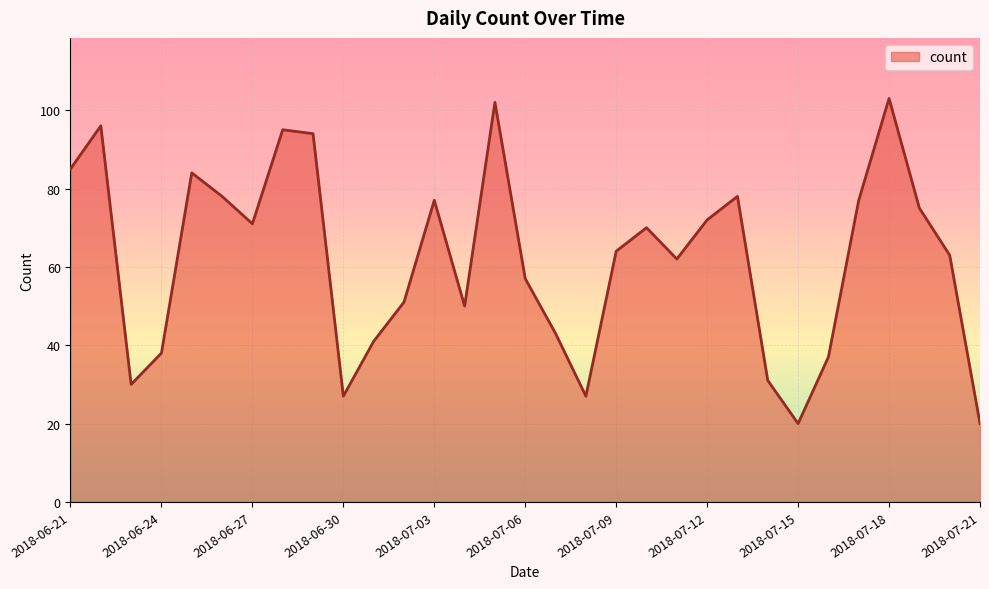

What is the greatest value displayed?

103